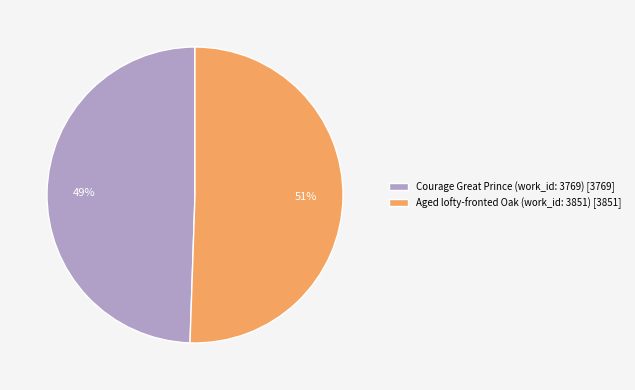

Which slice is the largest?

Aged lofty-fronted Oak (work_id: 3851)